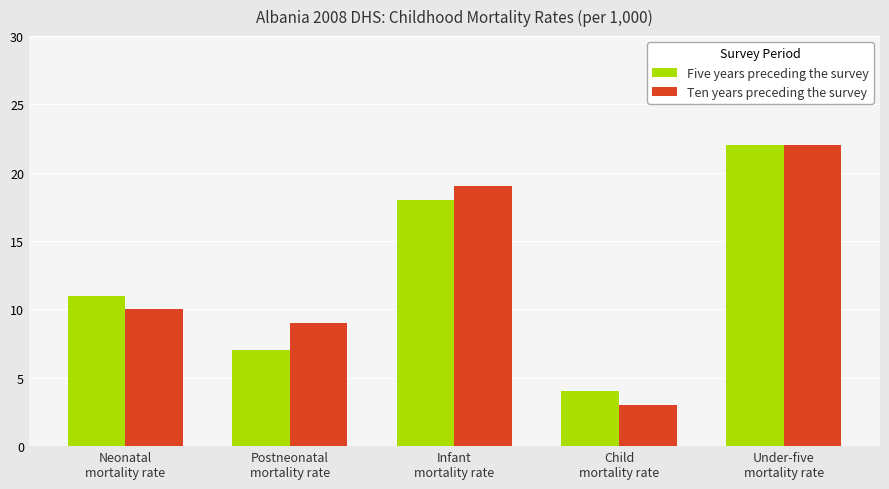

What is the lowest value of the Five years preceding the survey series?

4